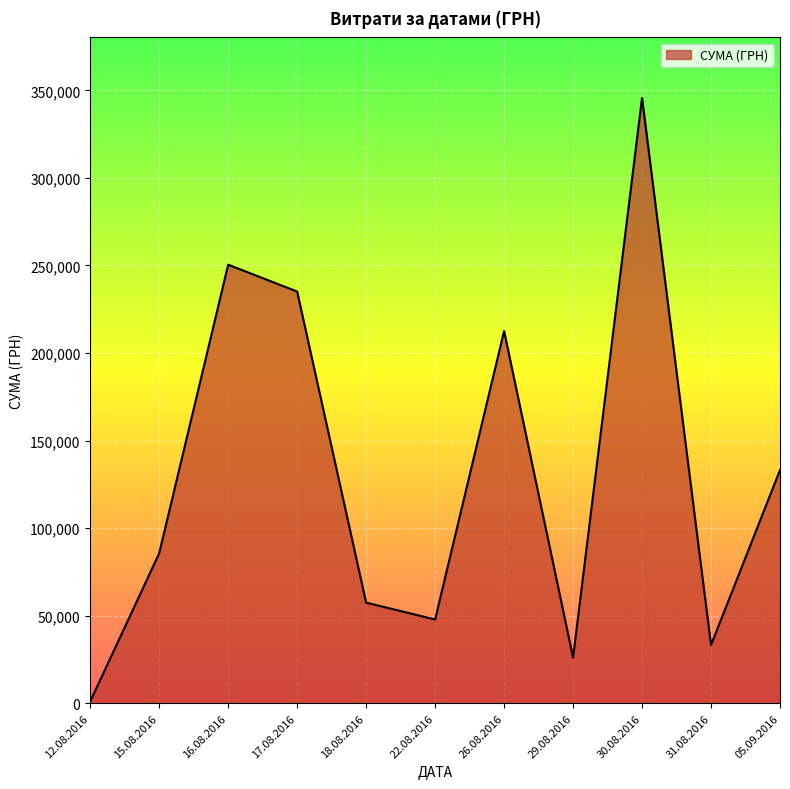

What is the average value?

129841.1